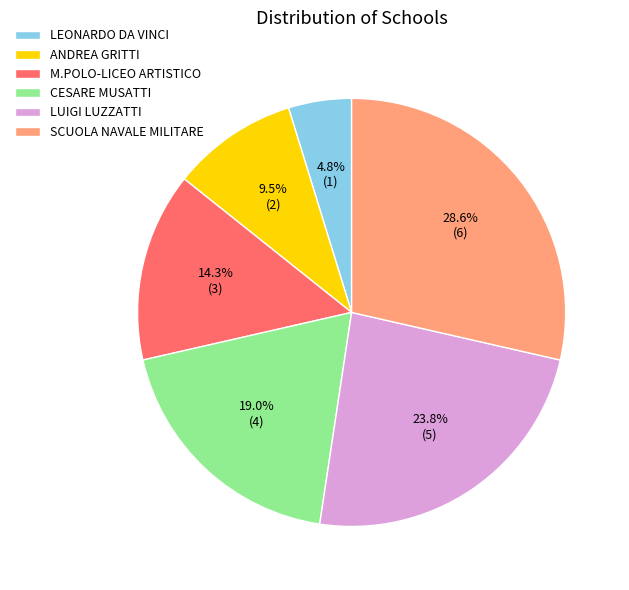

Which category has the biggest portion of the pie?

SCUOLA NAVALE MILITARE